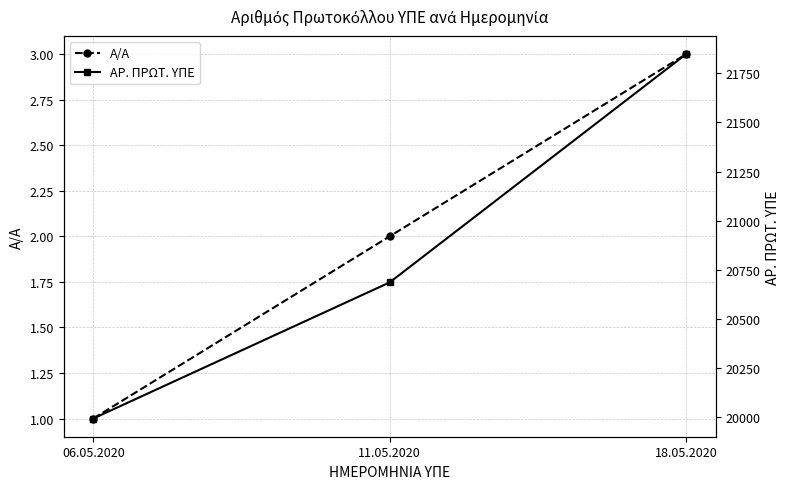

Reading right to left, extract all data points from this chart.

Α/Α: 18.05.2020=3	11.05.2020=2	06.05.2020=1
ΑΡ. ΠΡΩΤ. ΥΠΕ: 18.05.2020=21848	11.05.2020=20686	06.05.2020=19993